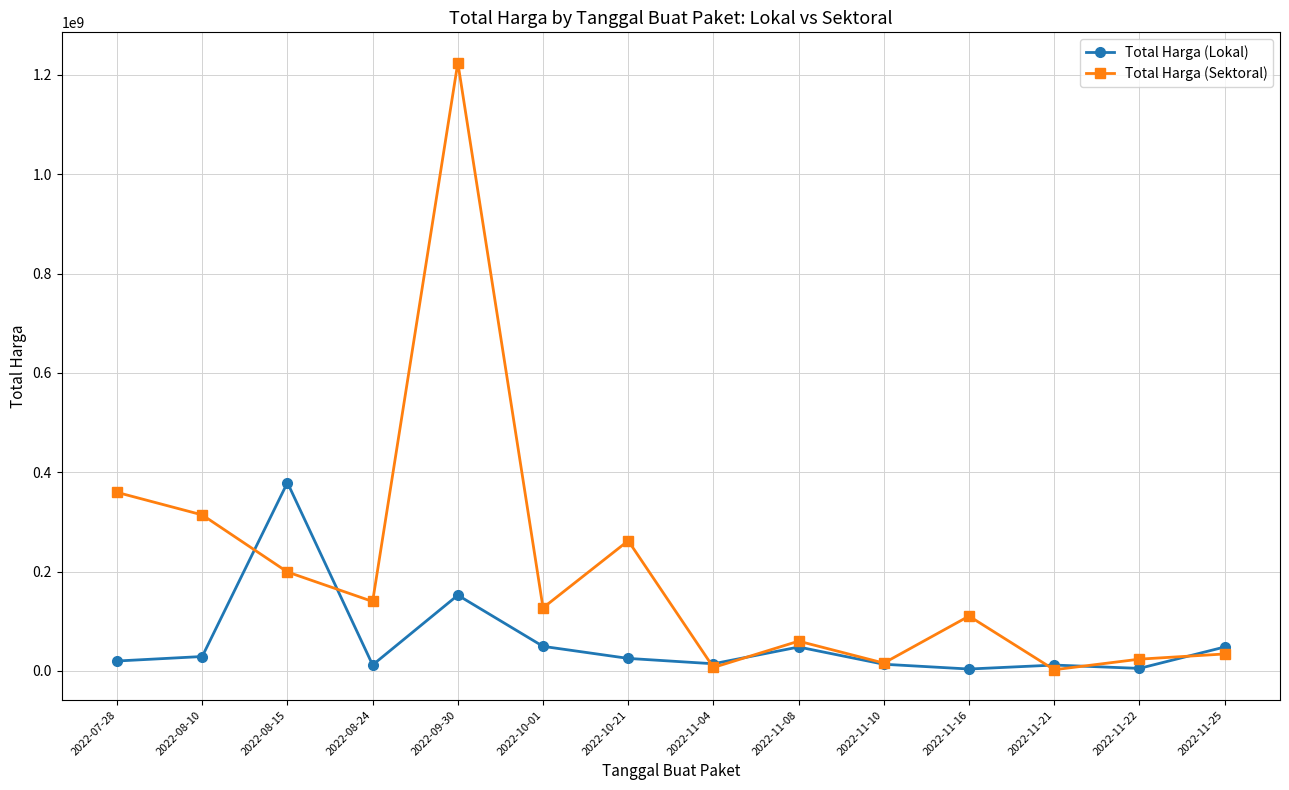

How many lines are shown in the chart?

2